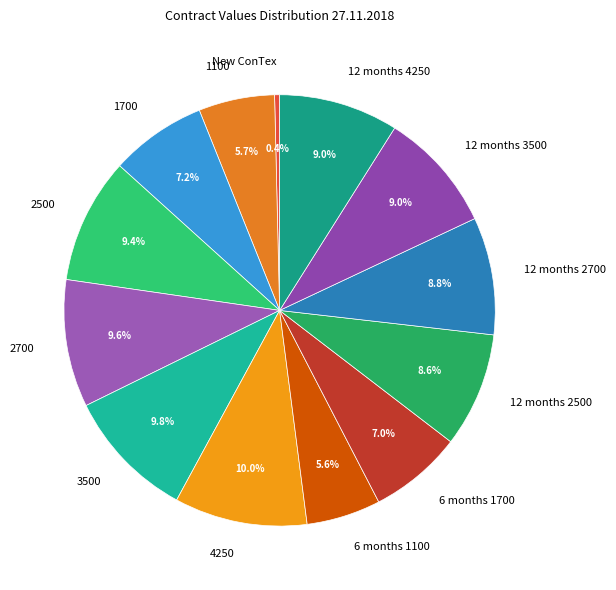

Count the number of slices in the pie.

13